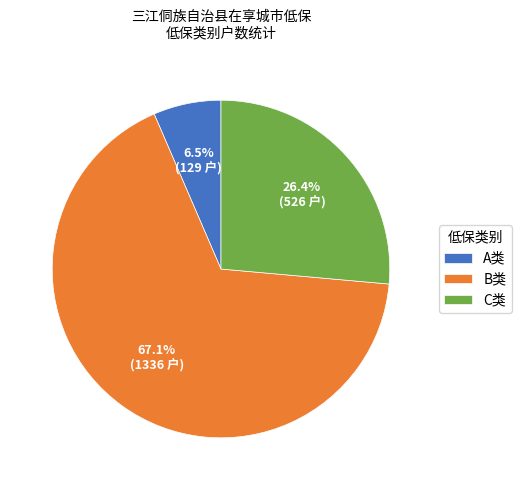

Approximately how many times larger is the value at C类 compared to B类?

0.4